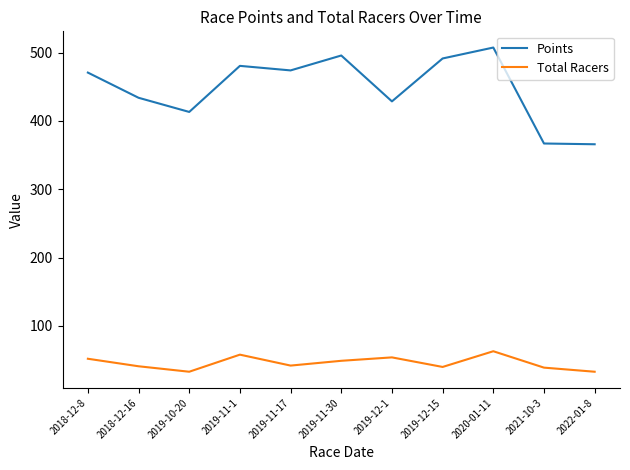

True or false: Total Racers and Points cross at least once.

False